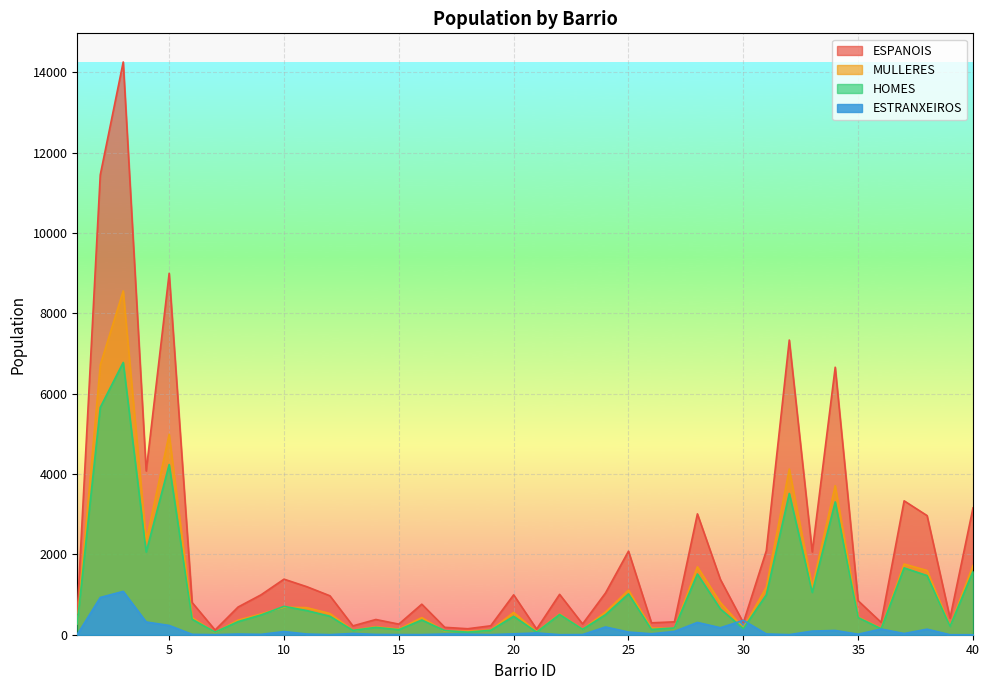

At which category is the sum across all series the highest?

3